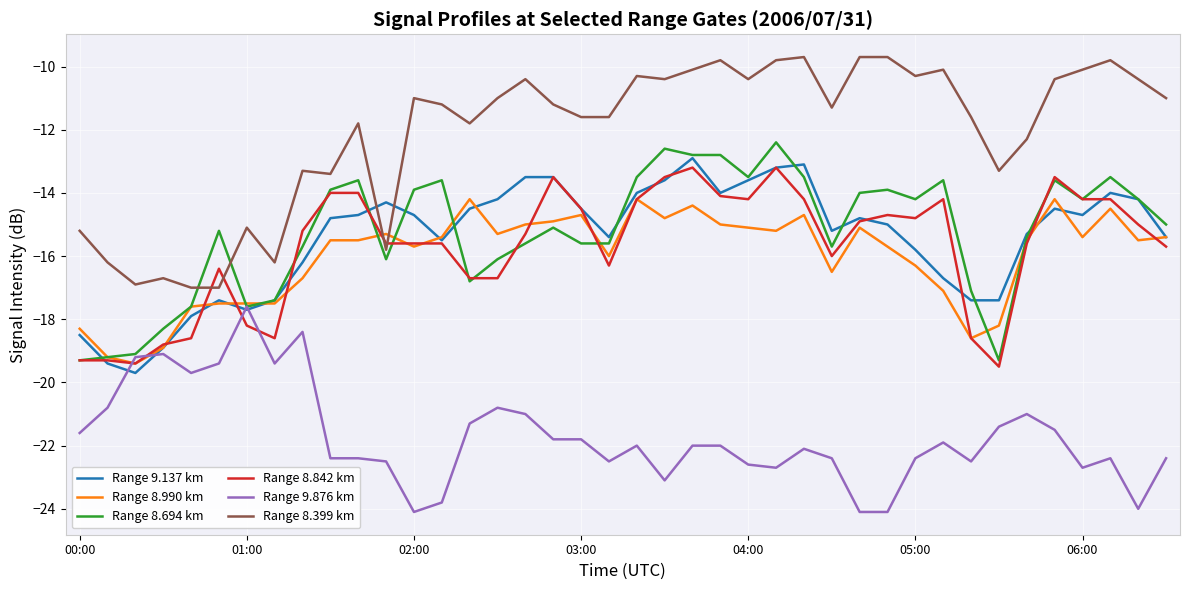

Which series has the largest total across all categories?

Range 8.399 km